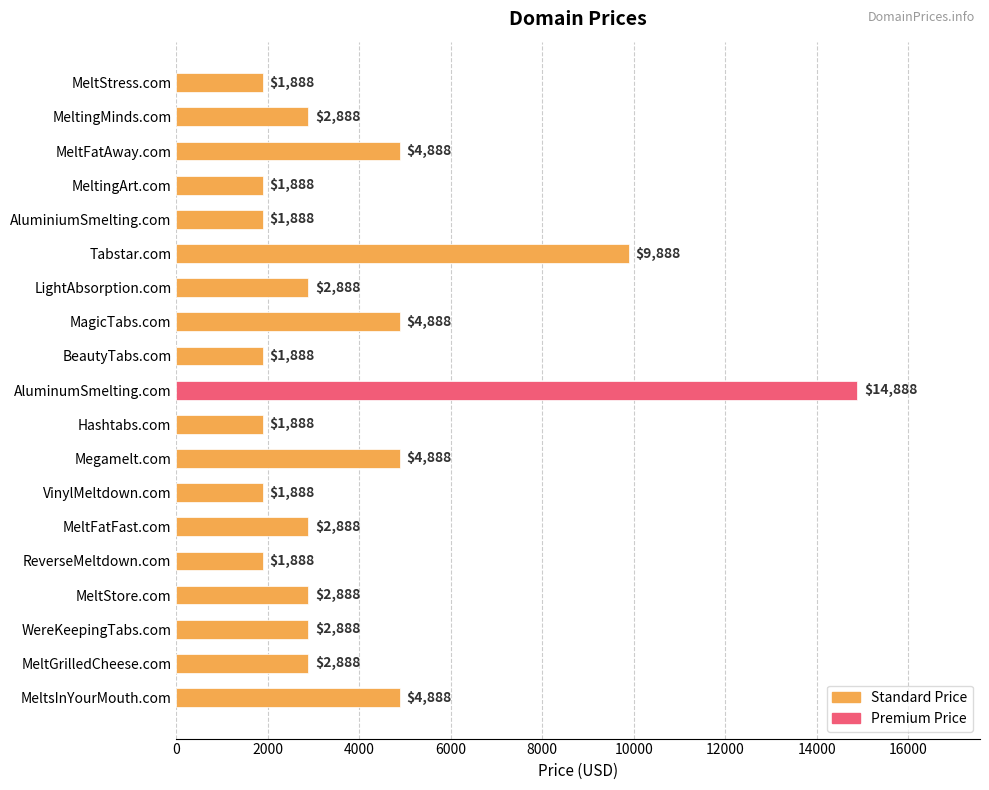

What is the maximum value shown in the chart?

14888